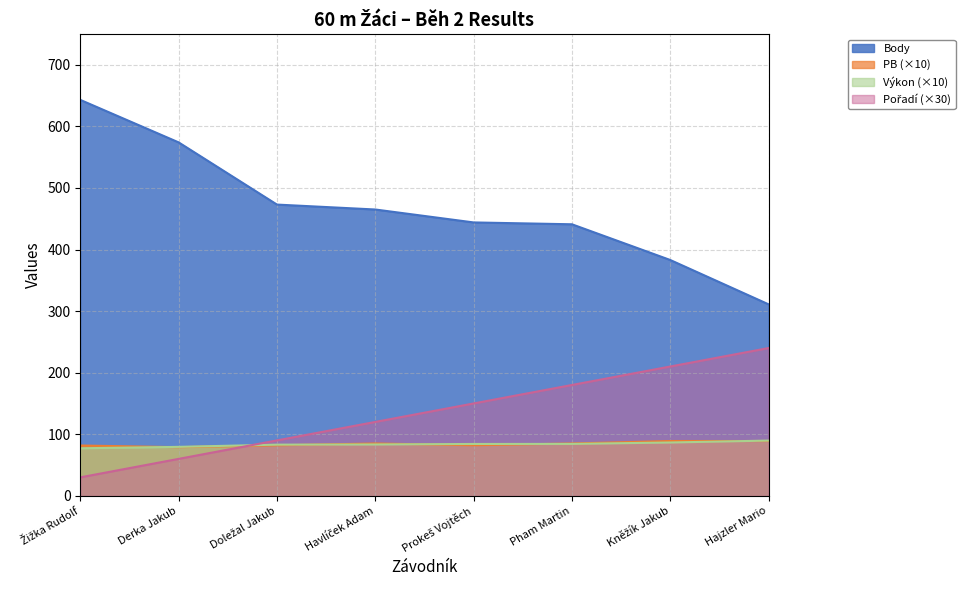

Reading left to right, extract all data points from this chart.

Pořadí: Žižka Rudolf=30.0	Derka Jakub=60.0	Doležal Jakub=90.0	Havlíček Adam=120.0	Prokeš Vojtěch=150.0	Pham Martin=180.0	Kněžík Jakub=210.0	Hajzler Mario=240.0
Výkon: Žižka Rudolf=77.2	Derka Jakub=79.5	Doležal Jakub=83.1	Havlíček Adam=83.4	Prokeš Vojtěch=84.2	Pham Martin=84.3	Kněžík Jakub=86.6	Hajzler Mario=89.7
Body: Žižka Rudolf=643.0	Derka Jakub=574.0	Doležal Jakub=473.0	Havlíček Adam=465.0	Prokeš Vojtěch=444.0	Pham Martin=441.0	Kněžík Jakub=383.0	Hajzler Mario=311.0
PB: Žižka Rudolf=81.7	Derka Jakub=79.0	Doležal Jakub=82.0	Havlíček Adam=85.0	Prokeš Vojtěch=82.1	Pham Martin=85.0	Kněžík Jakub=89.0	Hajzler Mario=89.0